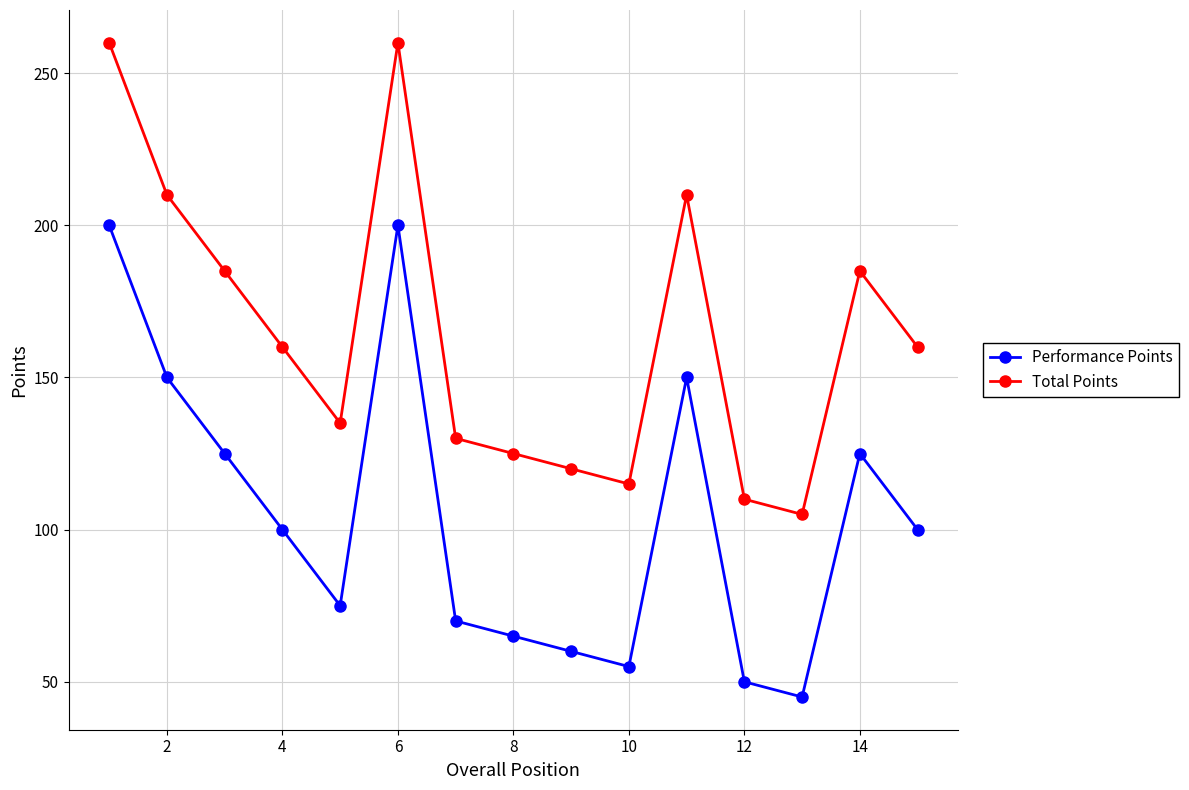

What are all the series names shown in the legend?

Performance Points, Total Points